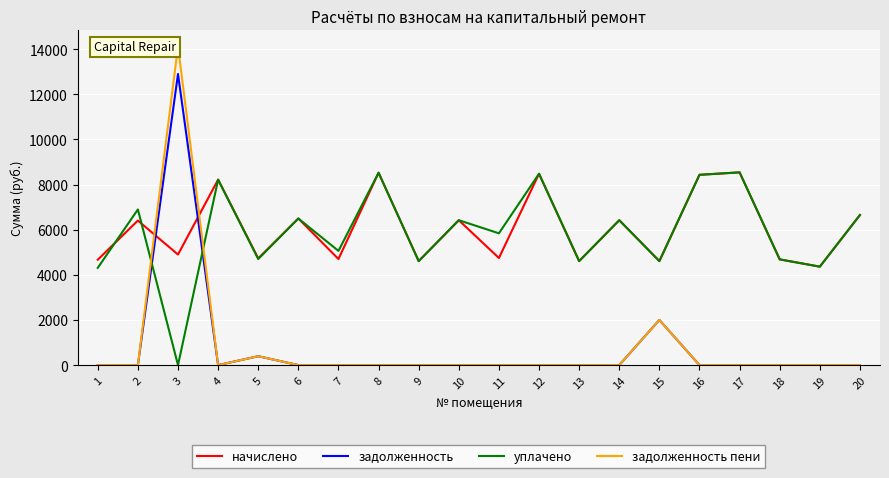

What is the greatest value displayed?

14125.3